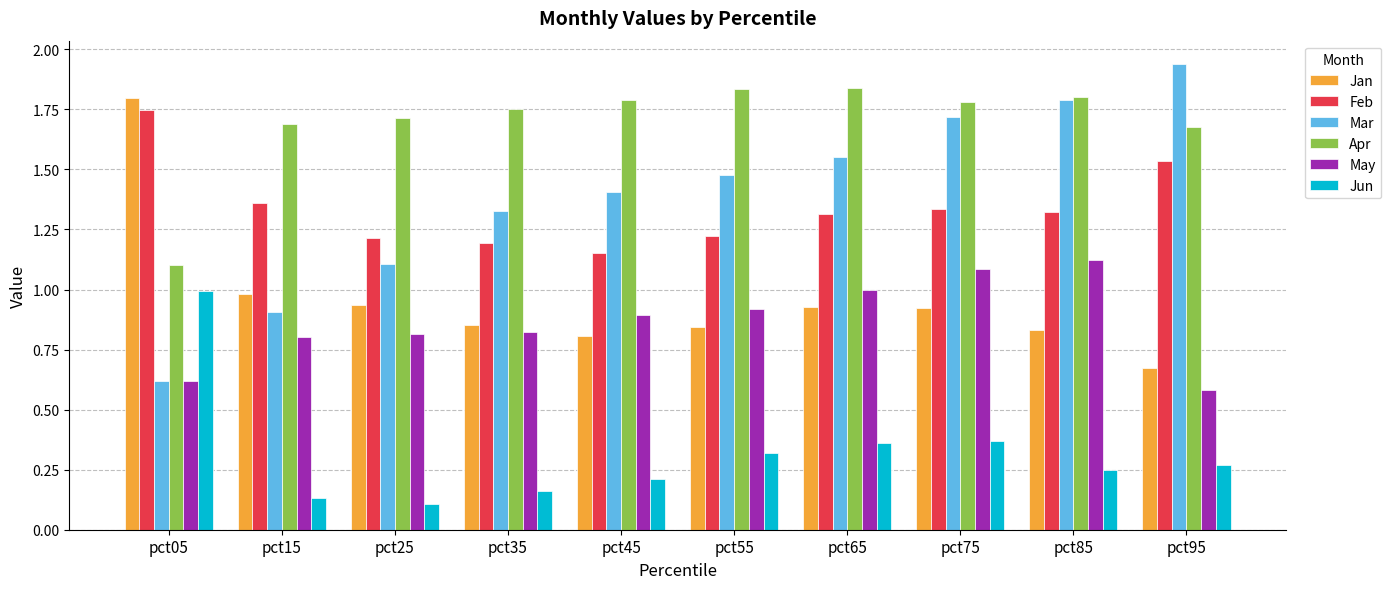

Is the value of Jan at pct65 greater than the value of Feb at pct55?

No